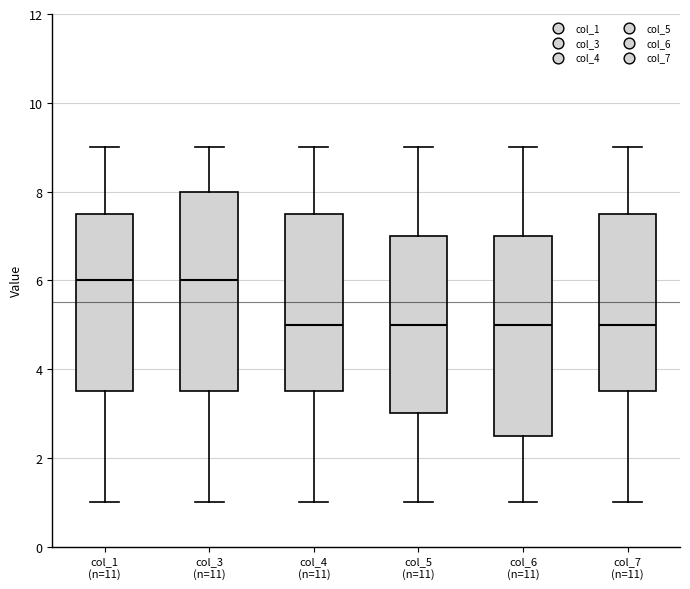

Reading left to right, transcribe this box plot: for each box, give where its median line is, the range the box spans, and where its two whiskers end, as read against the y-axis. The values are not printed on the chart, so give them approximately, as read against the axis.

col_1 (n=11): median 6.0, box 3.6 to 7.6, whiskers 1.0 to 9.0
col_3 (n=11): median 6.0, box 3.6 to 8.0, whiskers 1.0 to 9.0
col_4 (n=11): median 5.0, box 3.6 to 7.6, whiskers 1.0 to 9.0
col_5 (n=11): median 5.0, box 3.0 to 7.0, whiskers 1.0 to 9.0
col_6 (n=11): median 5.0, box 2.6 to 7.0, whiskers 1.0 to 9.0
col_7 (n=11): median 5.0, box 3.6 to 7.6, whiskers 1.0 to 9.0